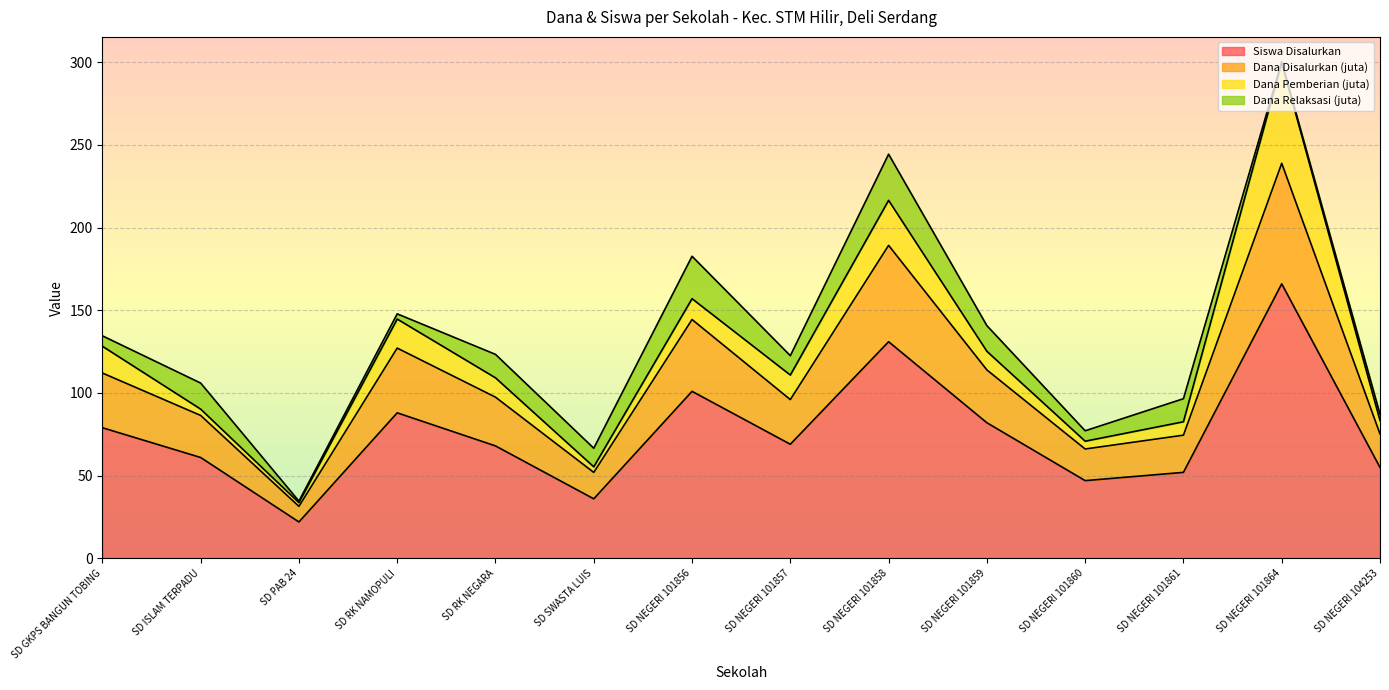

What is the minimum value for Siswa Disalurkan?

22.0